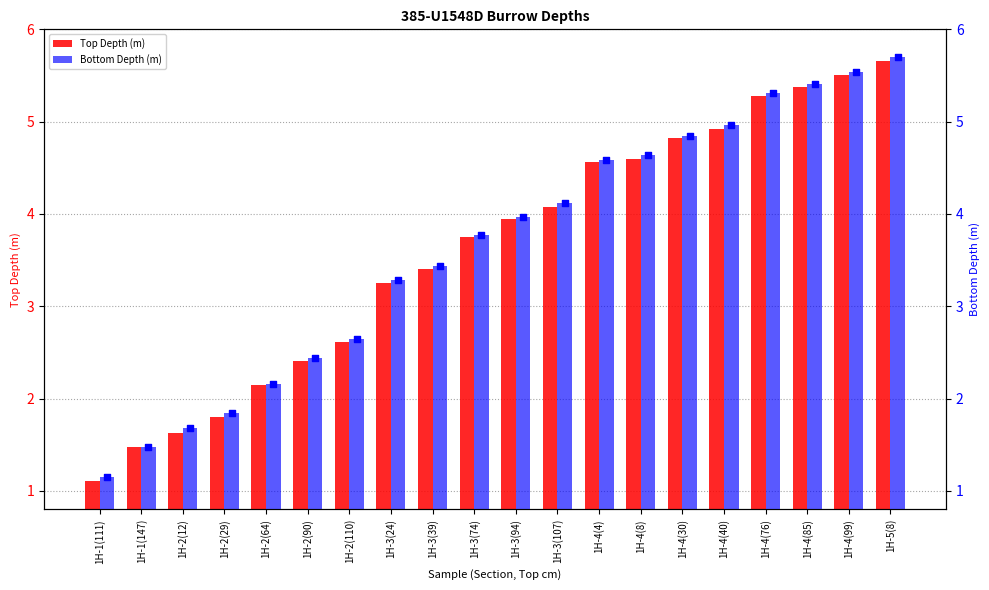

Which series reaches the minimum Y coordinate?

Top Depth (m)